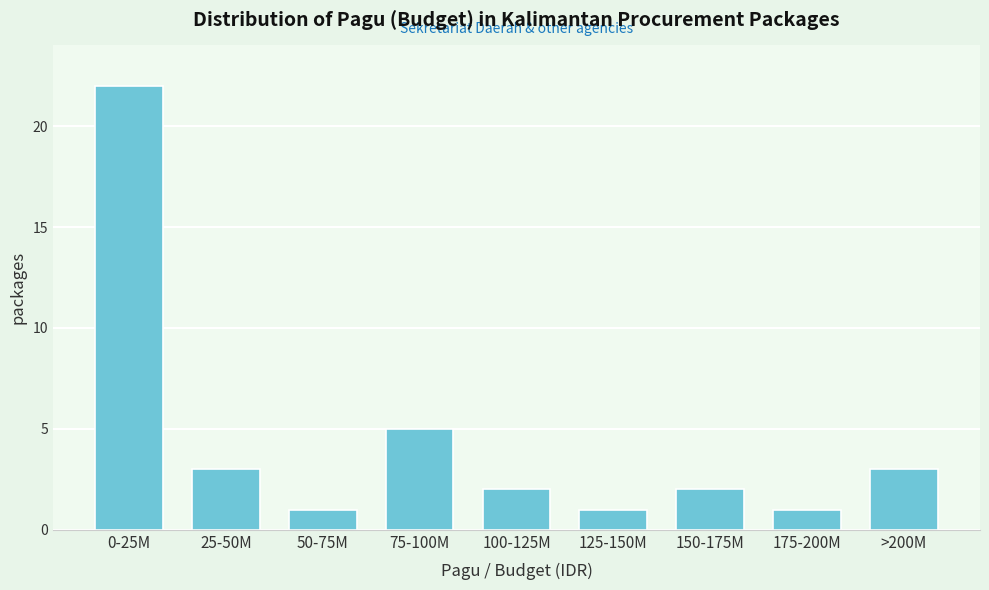

Reading left to right, transcribe all the data shown in this chart.

0-25M=22	25-50M=3	50-75M=1	75-100M=5	100-125M=2	125-150M=1	150-175M=2	175-200M=1	>200M=3